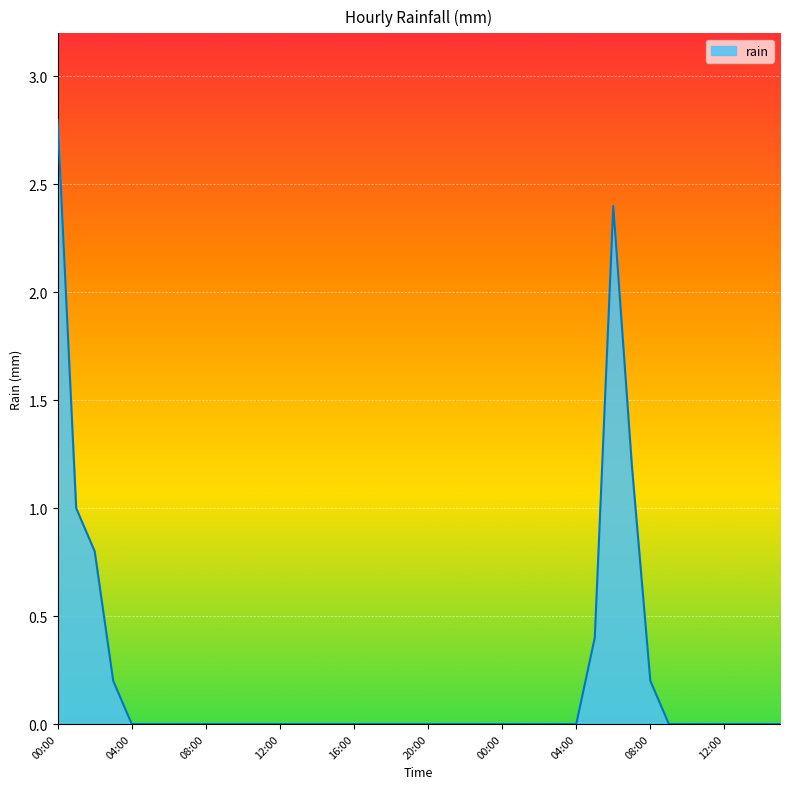

What is the average value?

0.2